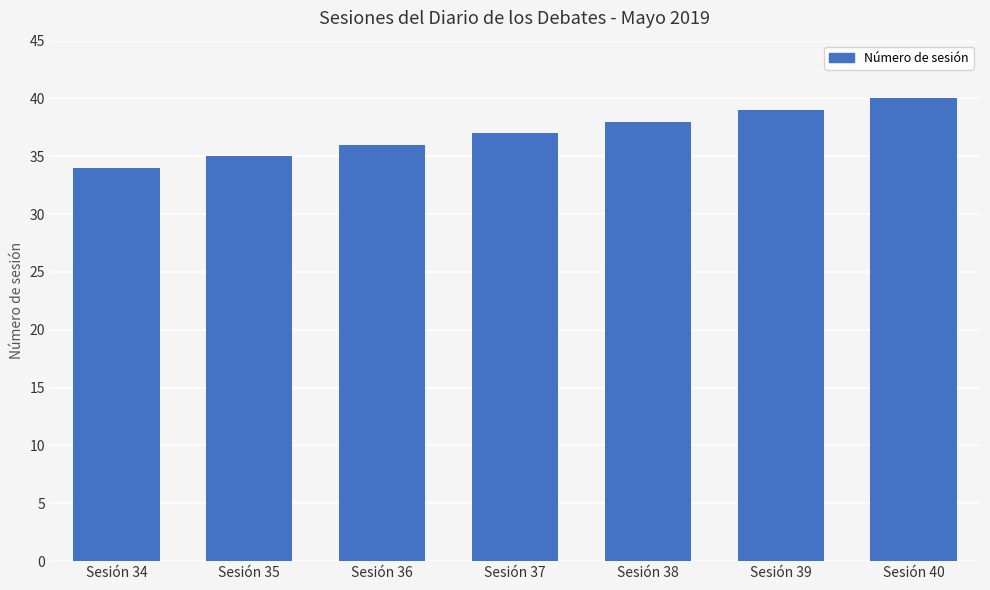

What is the smallest value displayed?

34